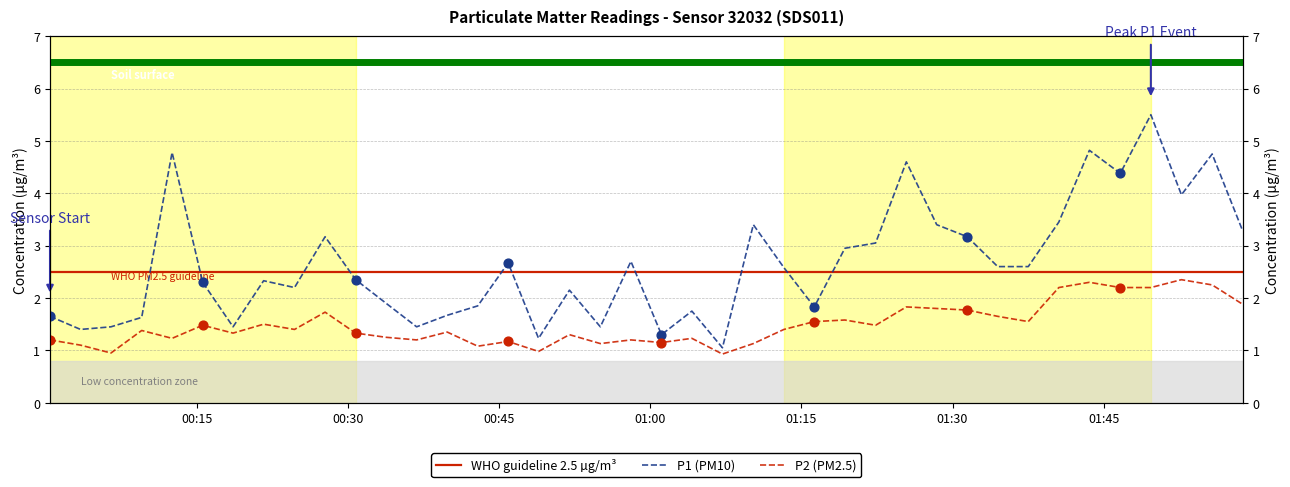

Which series has the widest spread of Y values?

P1 (PM10)